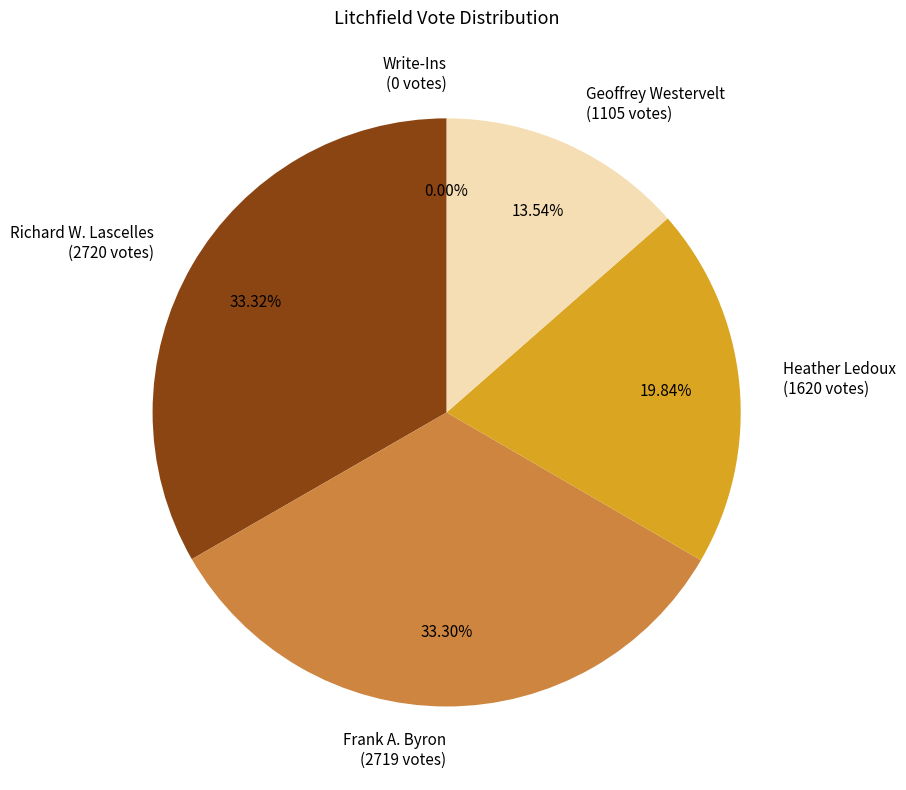

To the nearest percent, what is the average slice percentage?

20%